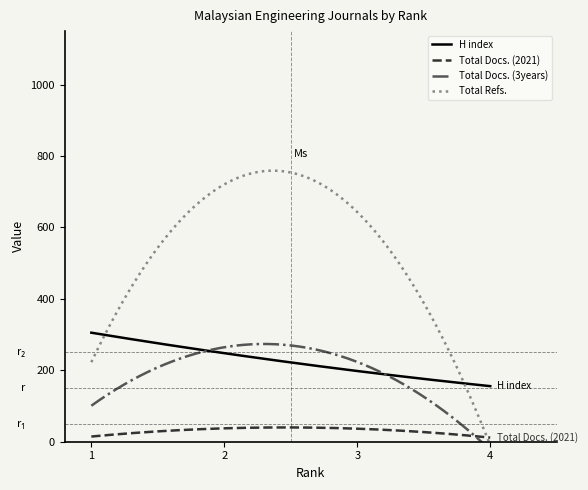

True or false: H index and Total Docs. (2021) intersect in this chart.

False